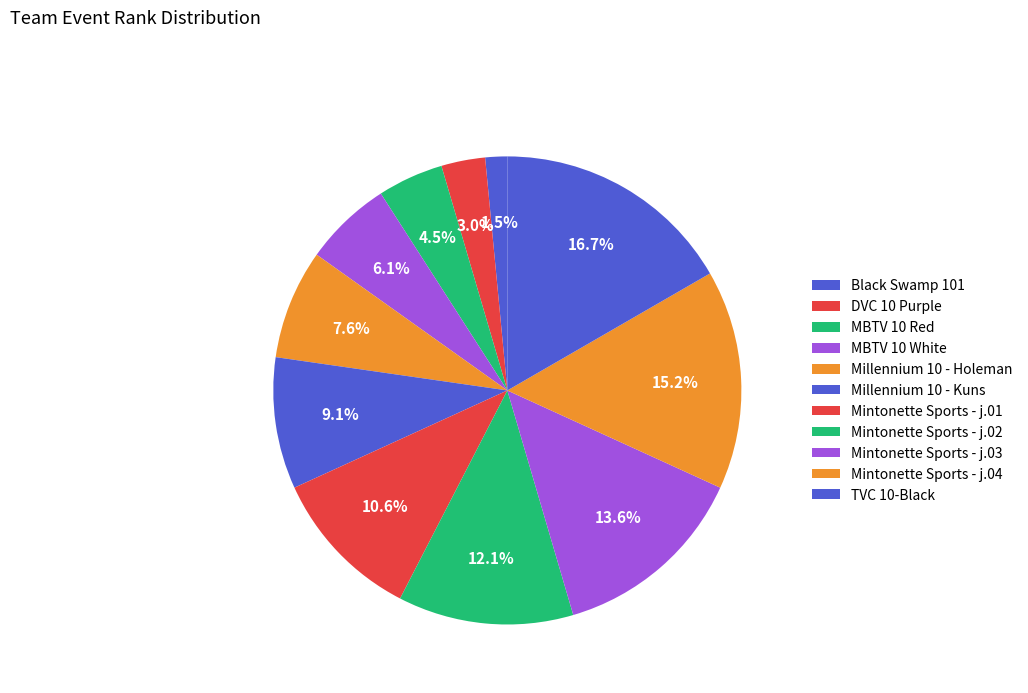

To the nearest percent, what is the difference between the MBTV 10 Red and Mintonette Sports - j.01 slice percentages?

6%